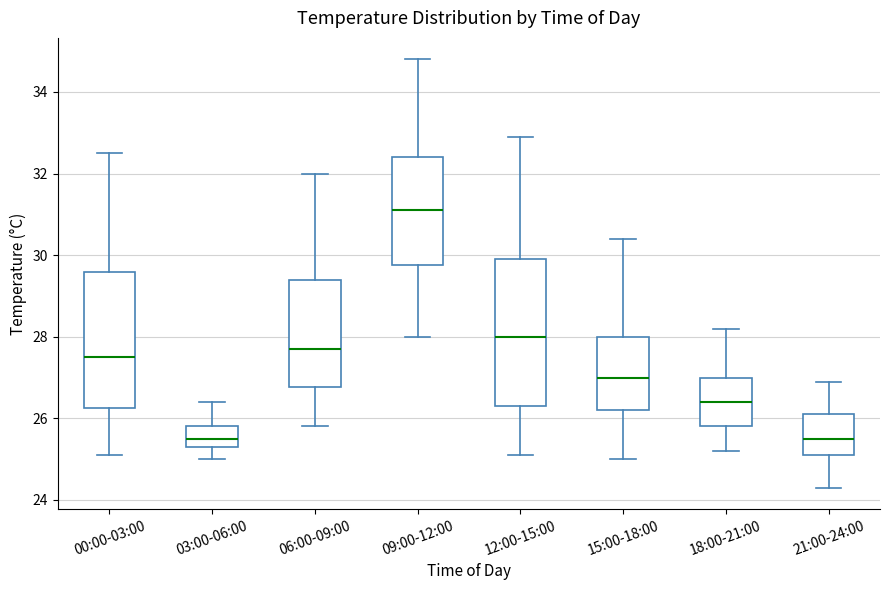

Reading left to right, transcribe this box plot: for each box, give where its median line is, the range the box spans, and where its two whiskers end, as read against the y-axis. The values are not printed on the chart, so give them approximately, as read against the axis.

00:00-03:00: median 27.6, box 26.2 to 29.6, whiskers 25.2 to 32.6
03:00-06:00: median 25.6, box 25.4 to 25.8, whiskers 25.0 to 26.4
06:00-09:00: median 27.8, box 26.8 to 29.4, whiskers 25.8 to 32.0
09:00-12:00: median 31.2, box 29.8 to 32.4, whiskers 28.0 to 34.8
12:00-15:00: median 28.0, box 26.4 to 30.0, whiskers 25.2 to 33.0
15:00-18:00: median 27.0, box 26.2 to 28.0, whiskers 25.0 to 30.4
18:00-21:00: median 26.4, box 25.8 to 27.0, whiskers 25.2 to 28.2
21:00-24:00: median 25.6, box 25.2 to 26.2, whiskers 24.4 to 27.0